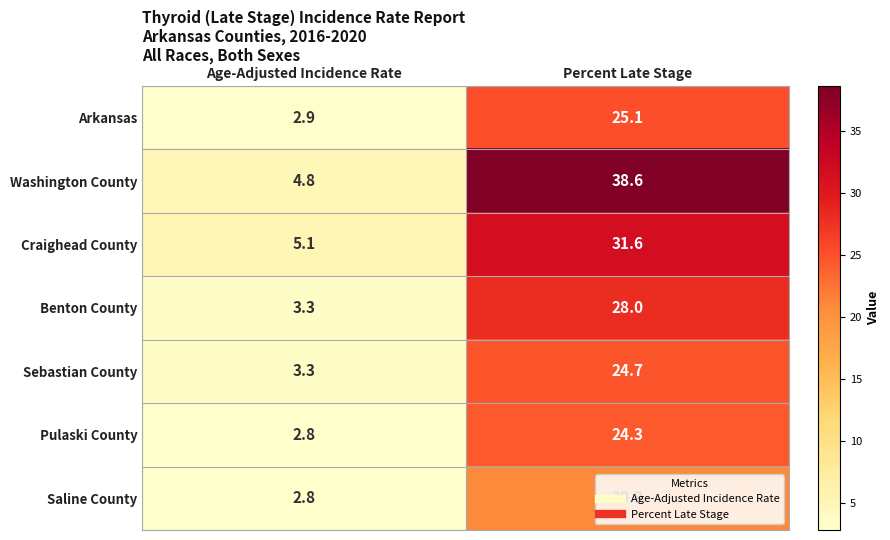

At Percent Late Stage, list the series in order from smallest to largest.

Saline County, Pulaski County, Sebastian County, Arkansas, Benton County, Craighead County, Washington County